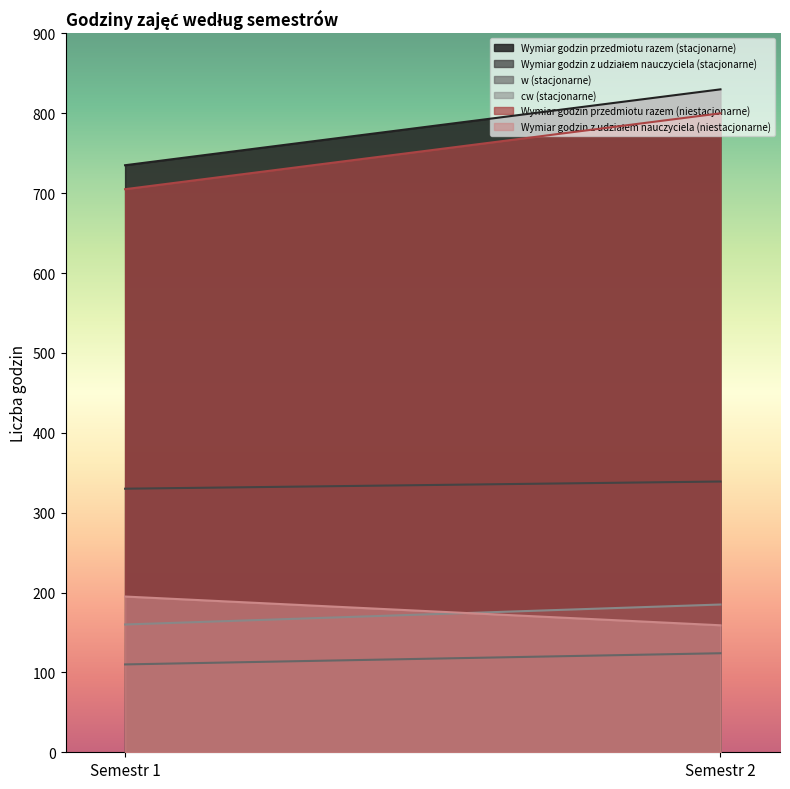

At which category is the sum across all series the highest?

Semestr 2